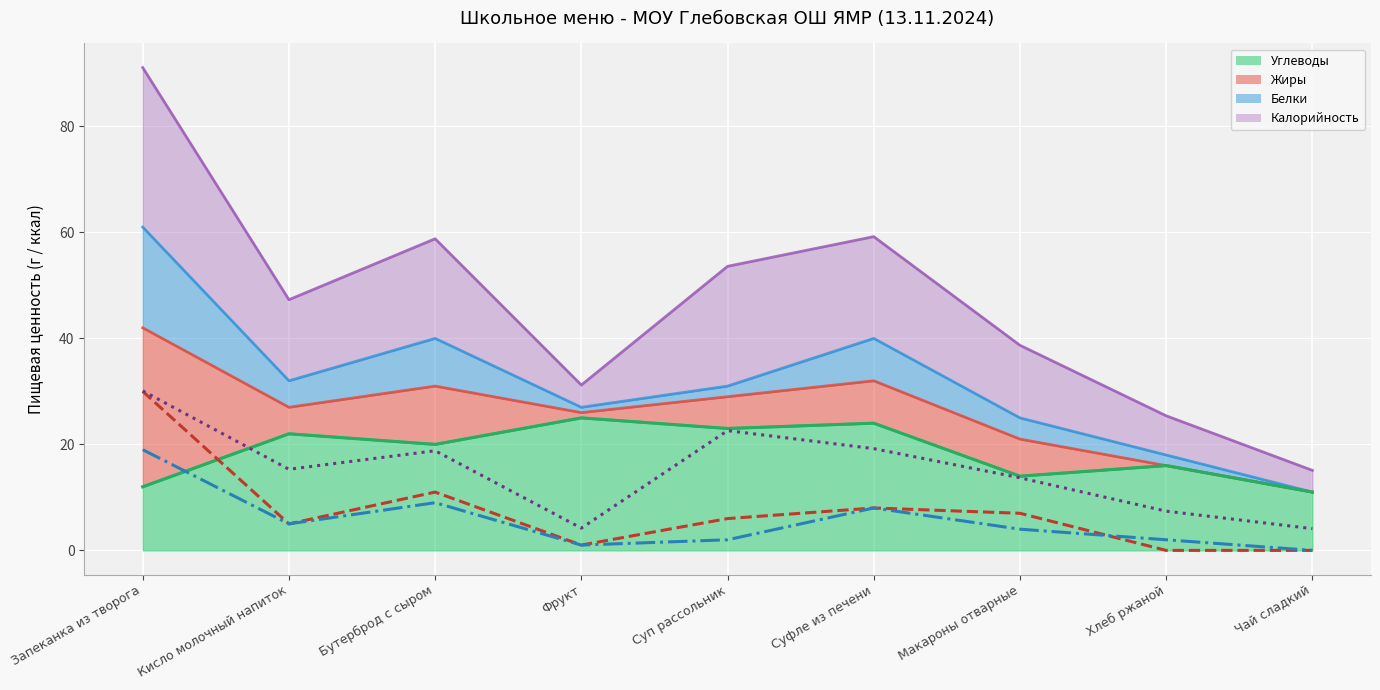

What is the label of the 9th point from the right?

Запеканка из творога